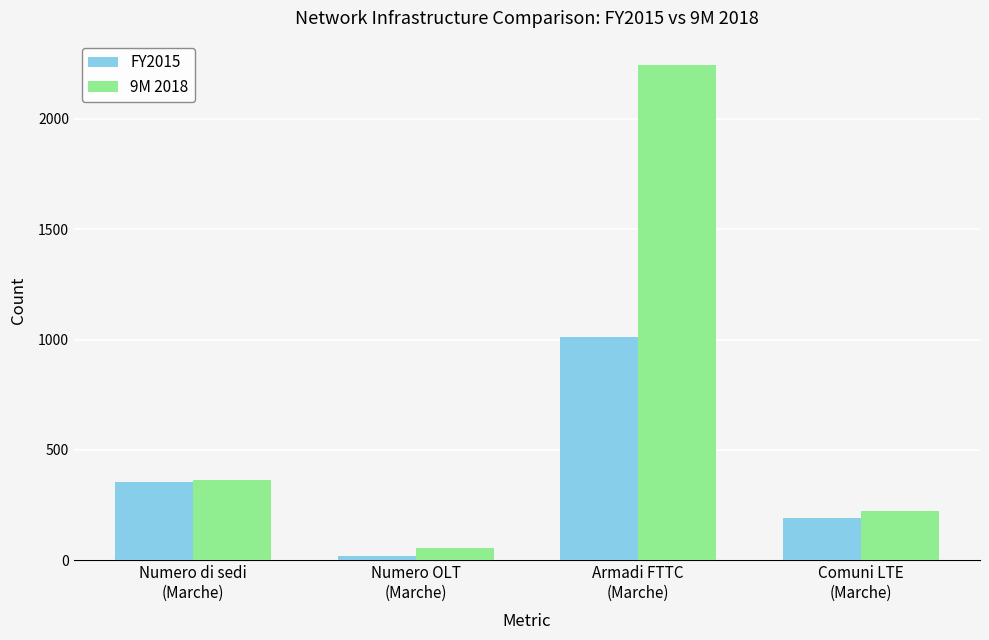

How many groups of bars are there?

4